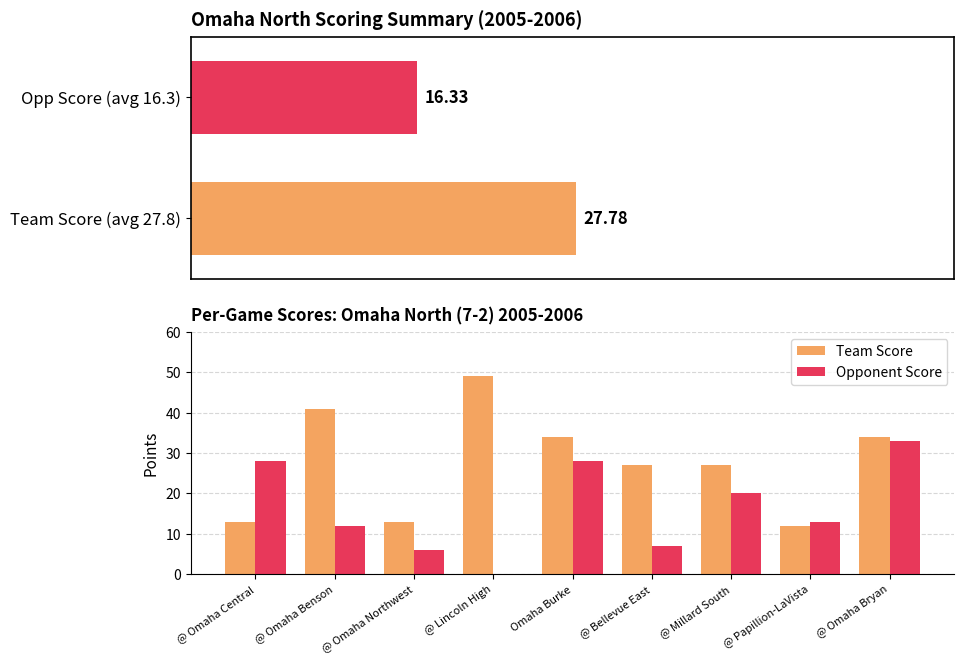

How many values in the Team Score series are below 27?

3